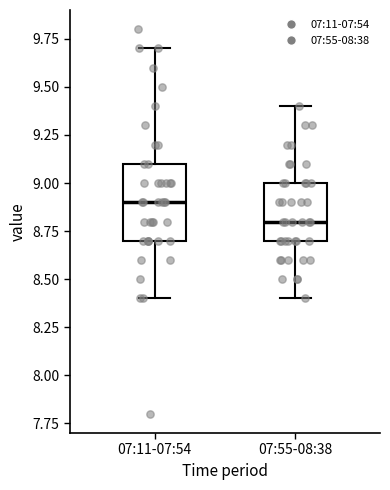

Reading left to right, read every box against the y-axis: the position of its median line, the range the box covers, and the ends of its whiskers. The values are not printed on the chart, so give them approximately, as read against the axis.

07:11-07:54: median 8.9, box 8.7 to 9.1, whiskers 8.4 to 9.7
07:55-08:38: median 8.8, box 8.7 to 9.0, whiskers 8.4 to 9.4